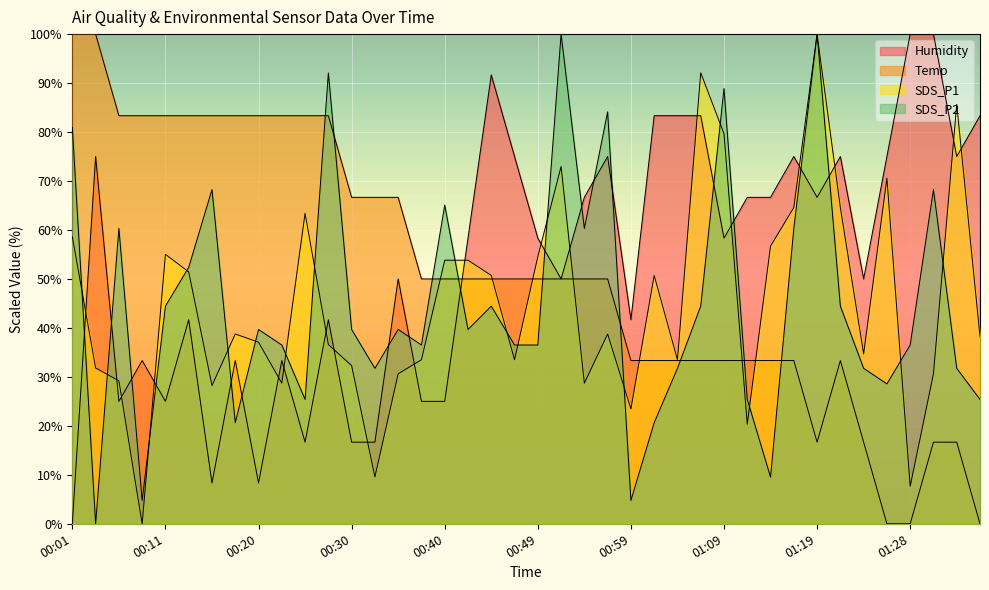

Which series has the largest range (max minus min)?

Temp